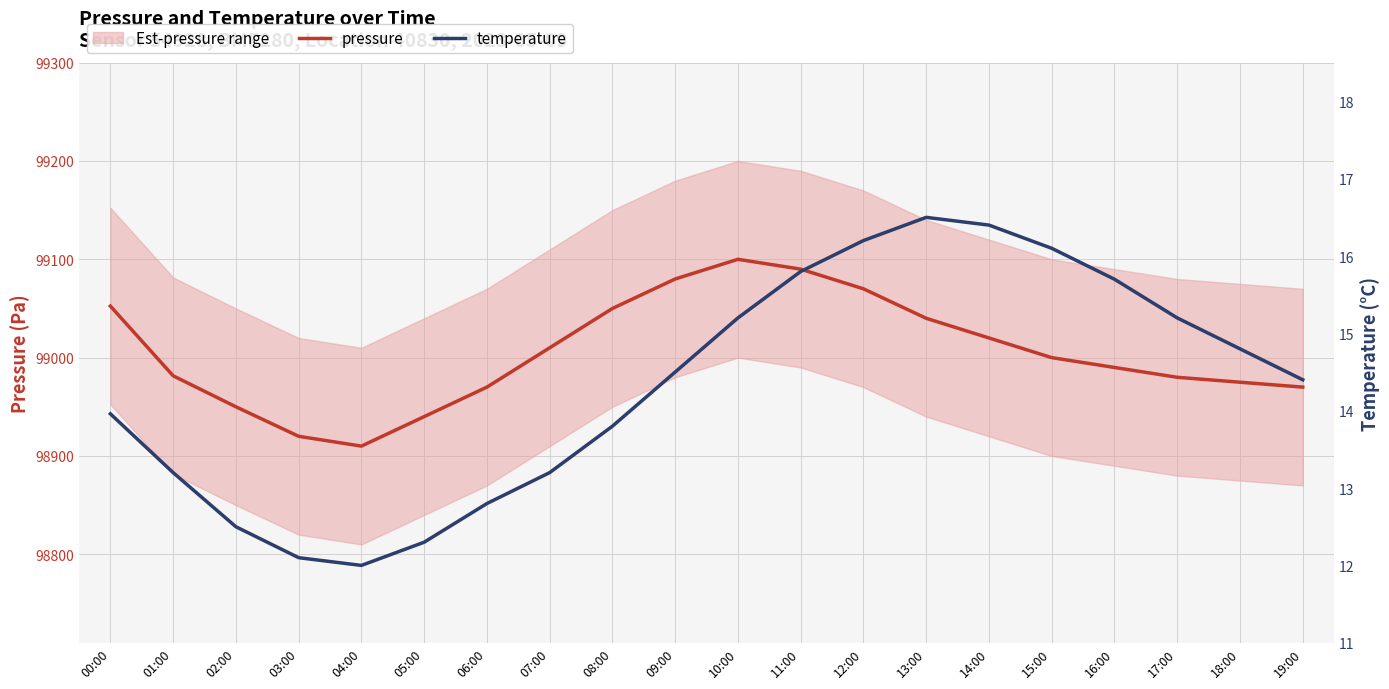

True or false: pressure has a value of 62654.2 at 18:00.

False